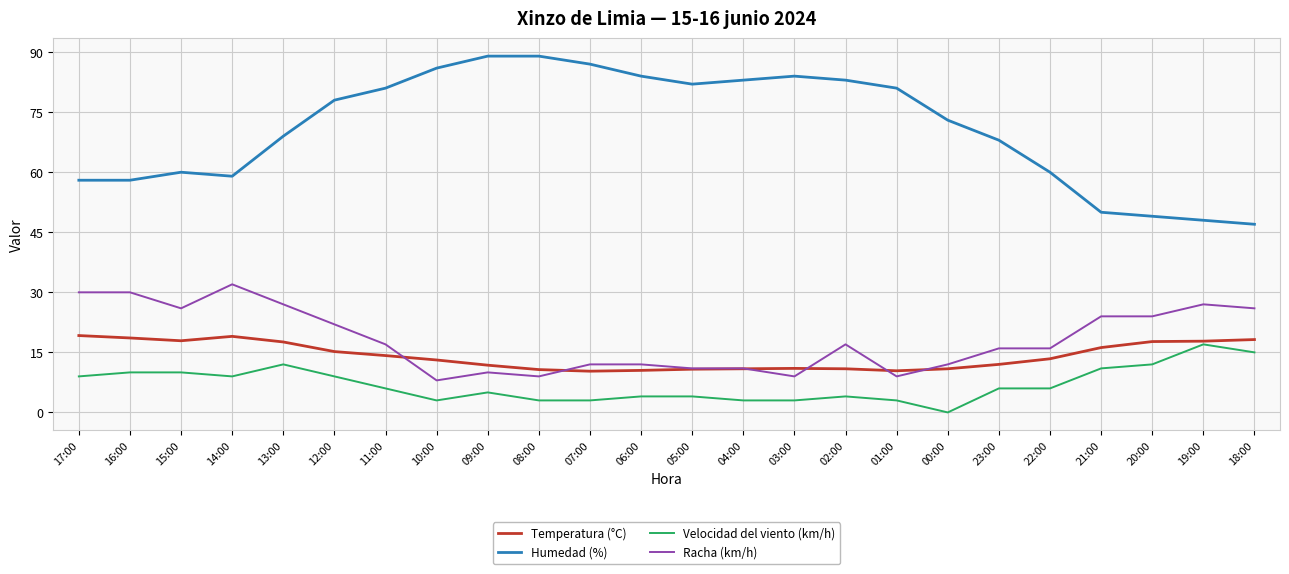

Which series changed the most between 09:00 and 08:00?

Velocidad del viento (km/h)